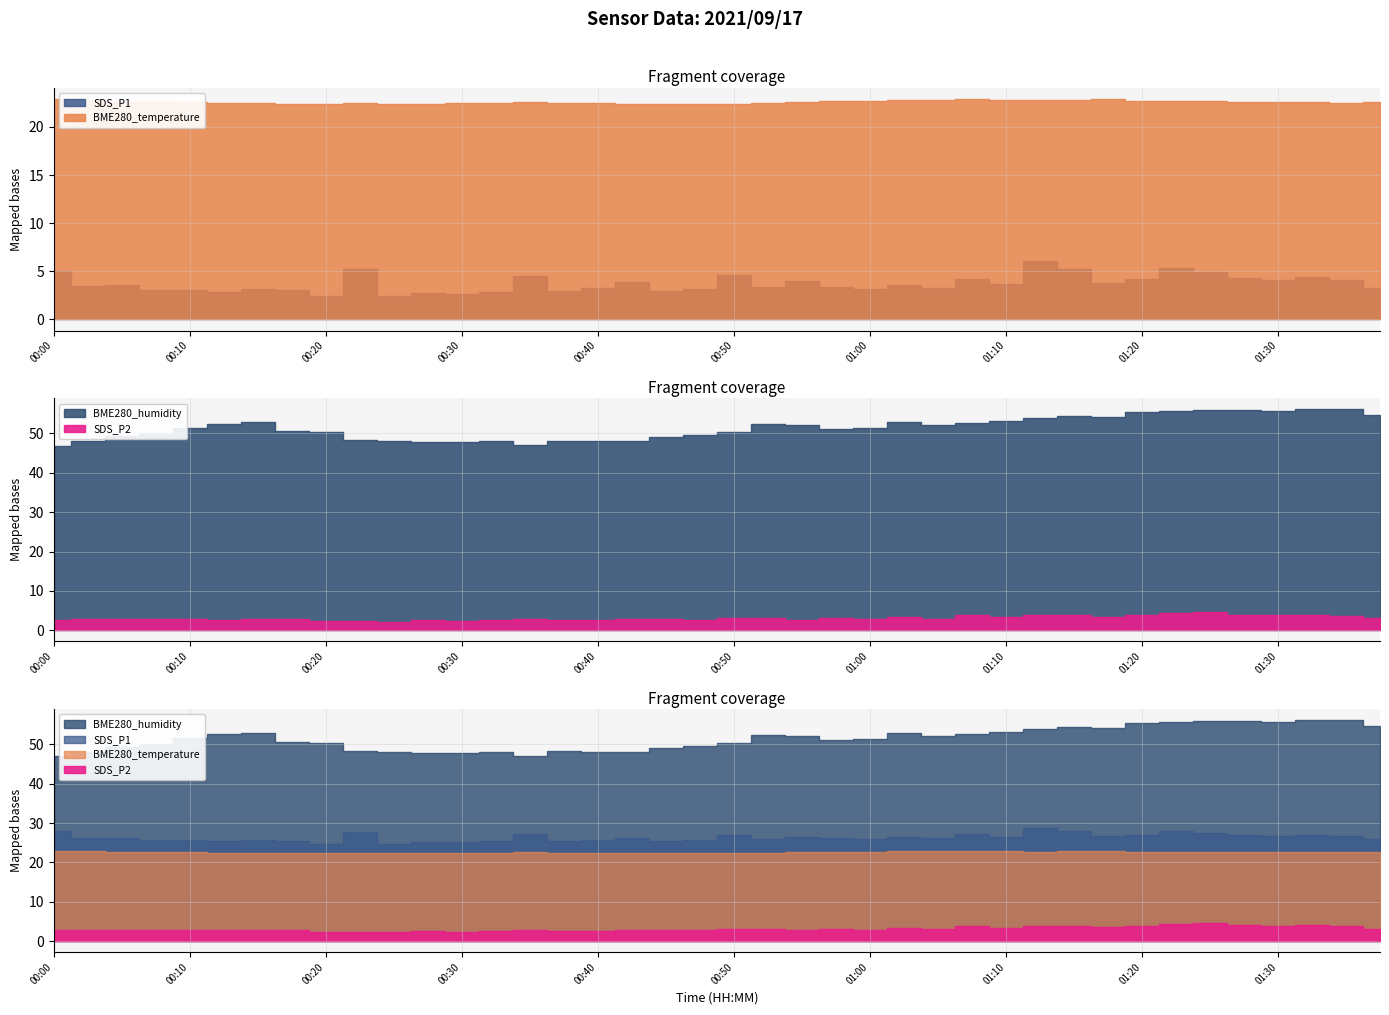

In BME280_humidity, how many points are higher than both neighbors (excluding endpoints)?

7